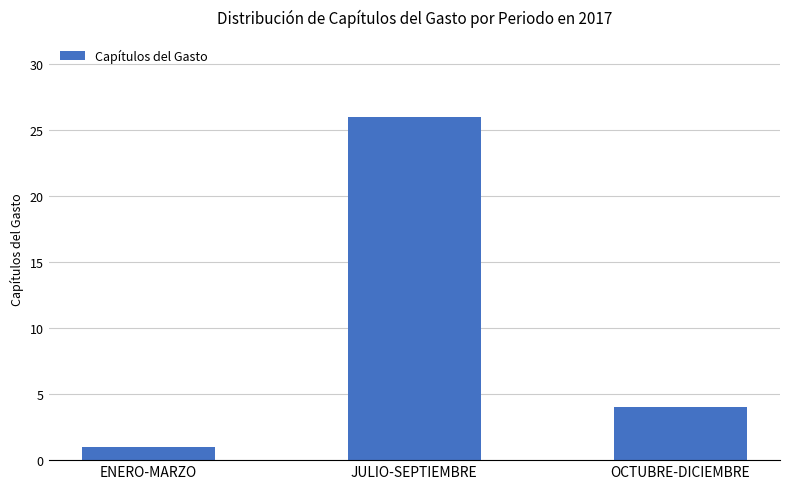

What position from the left is OCTUBRE-DICIEMBRE?

3